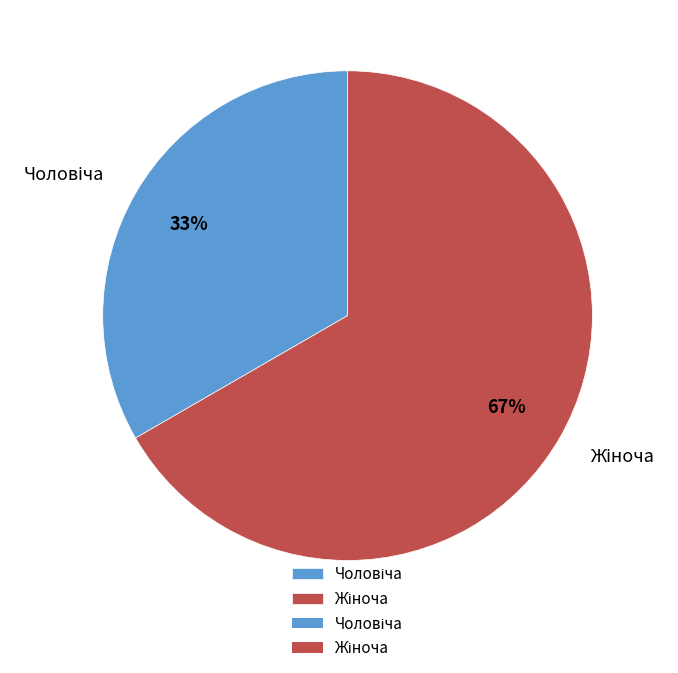

To the nearest percent, what is the average slice percentage?

50%